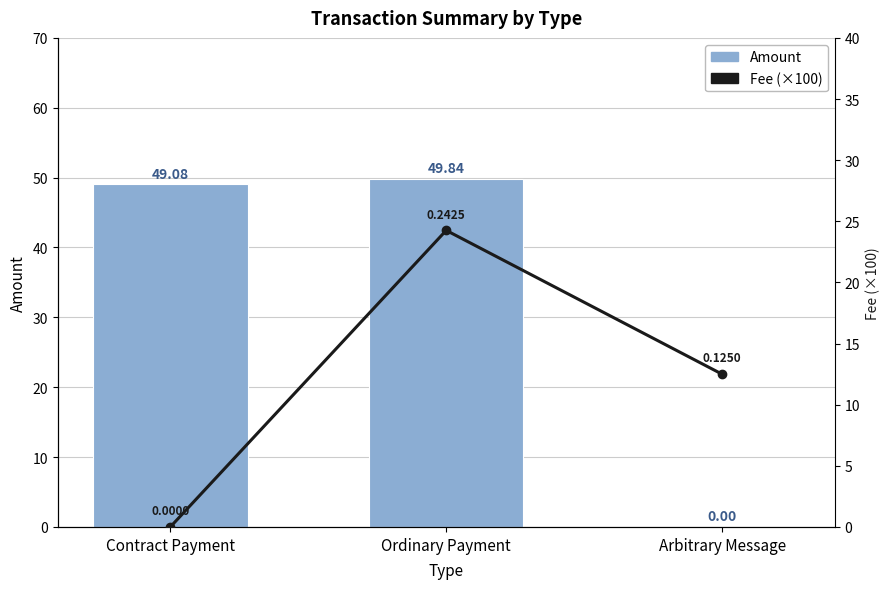

What is the approximate value of Fee (×100) at Ordinary Payment?

24.3